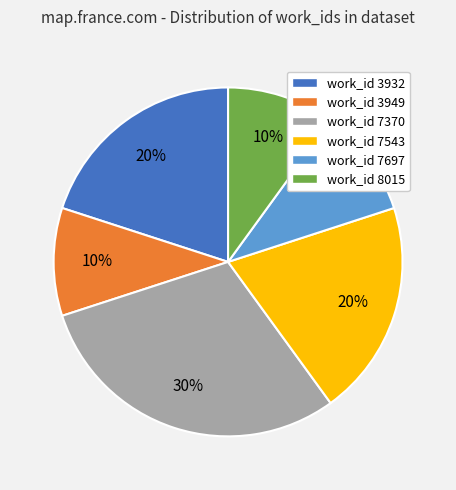

To the nearest percent, what is the average slice percentage?

17%